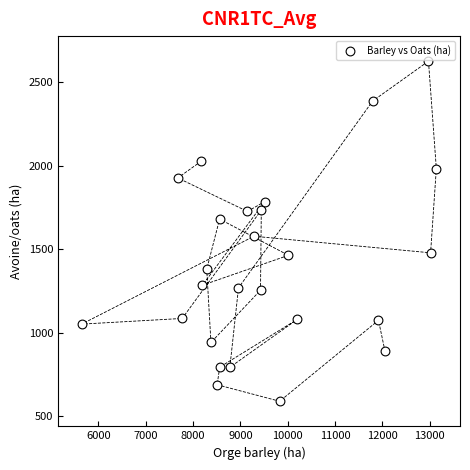

What is the range of X values (max minus min)?

7491.2